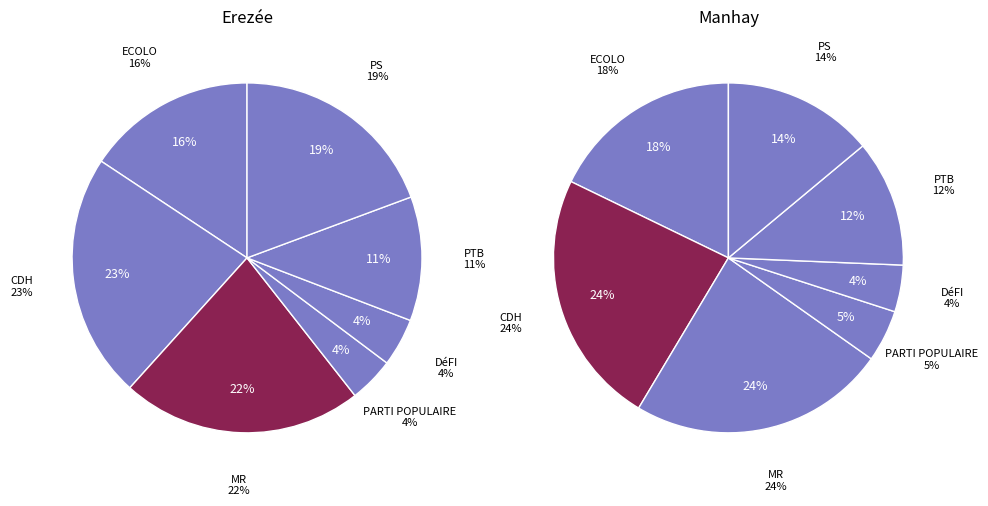

To the nearest percent, what is the average slice percentage?

14%